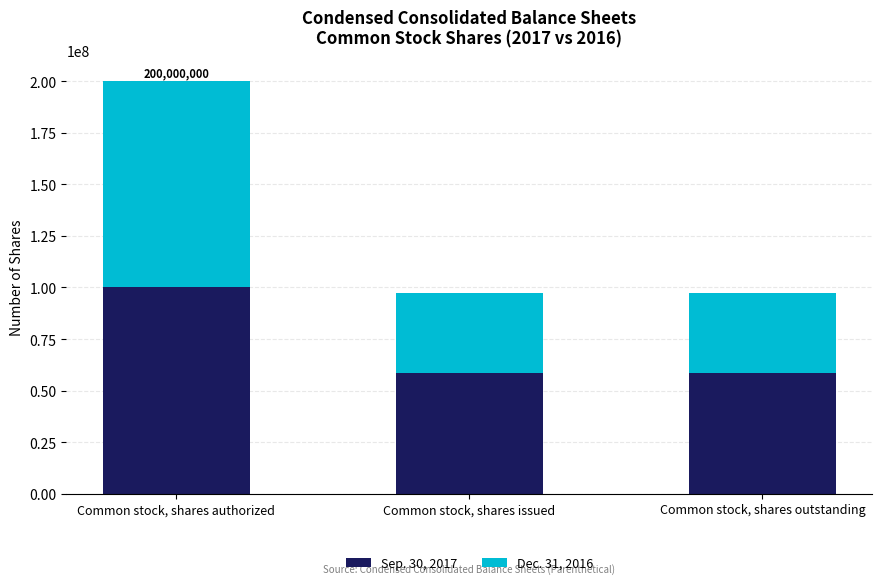

What is the minimum value for Sep. 30, 2017?

58443066